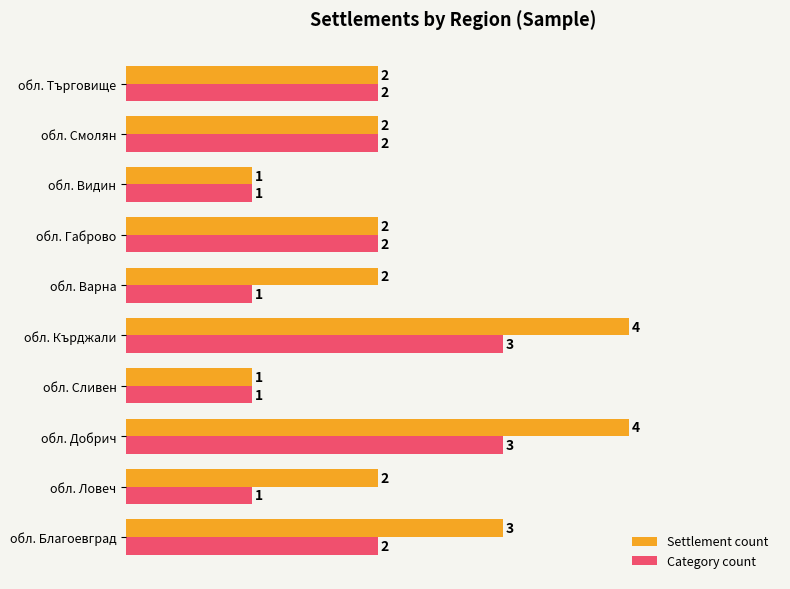

What are all the series names shown in the legend?

Settlement count, Category count